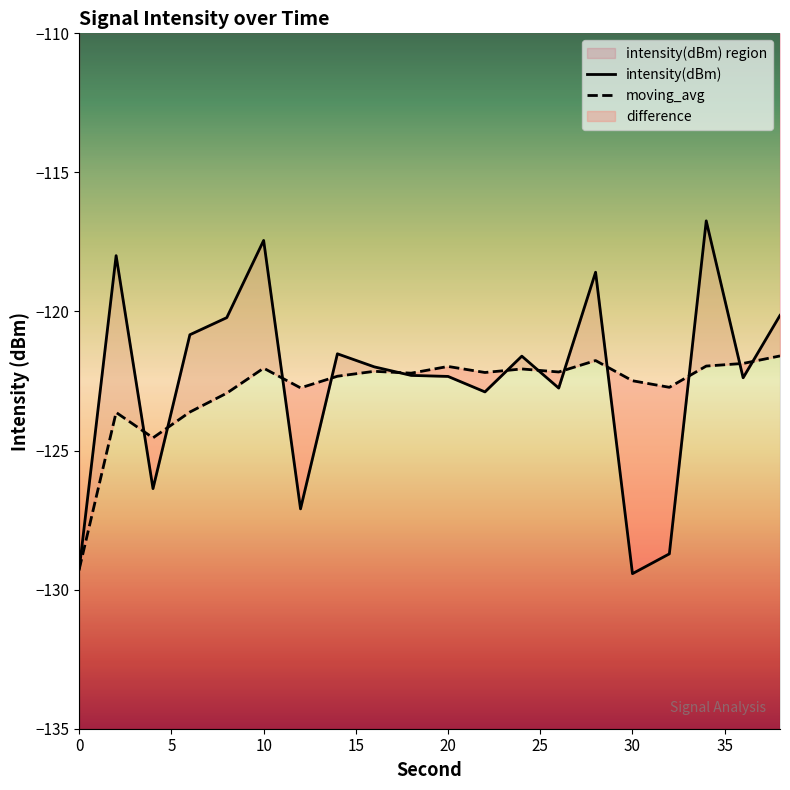

True or false: moving_avg has a value of -122.2 at 16.

True